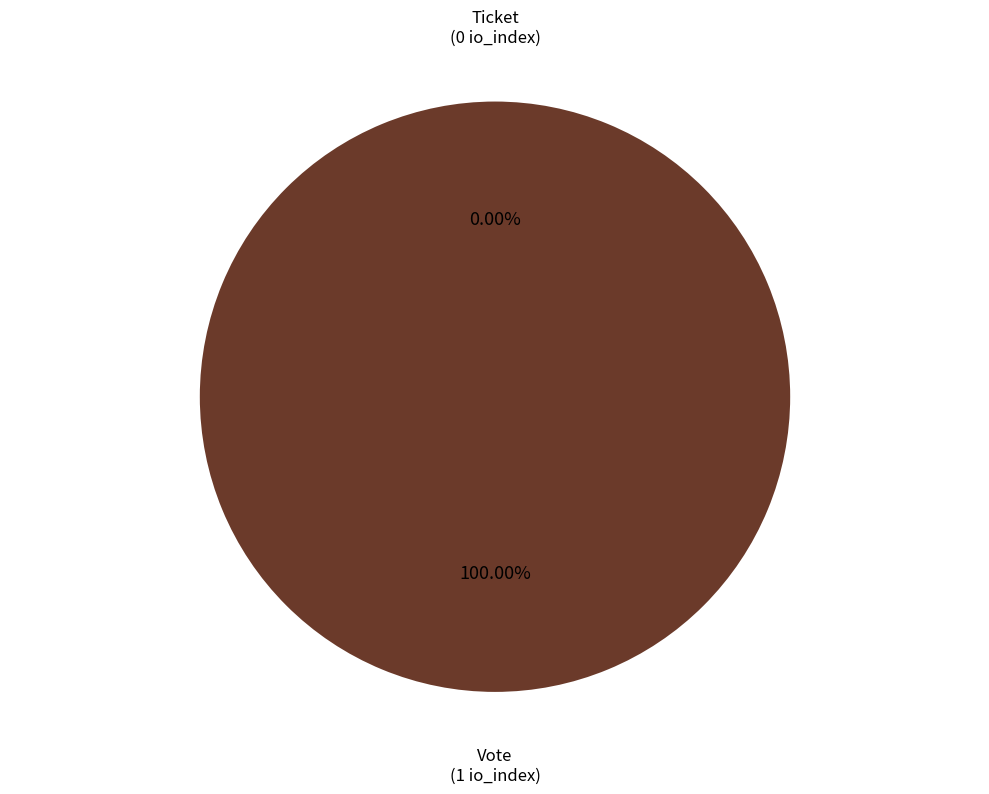

Which has a higher value, Vote or Ticket?

Vote